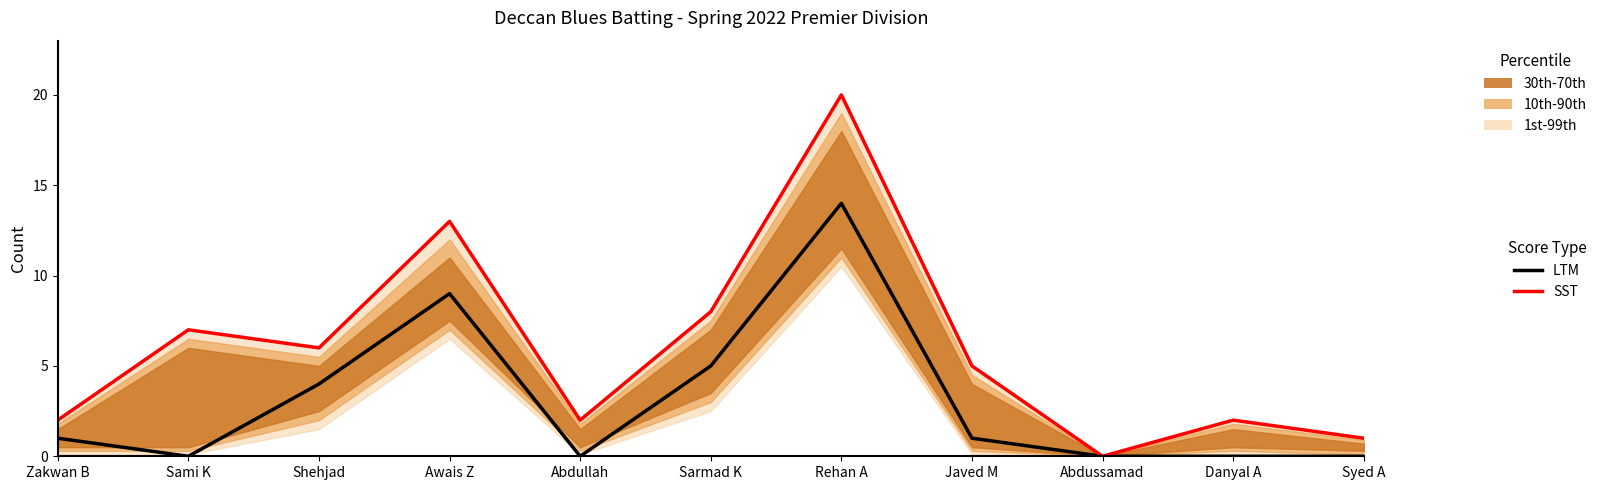

True or false: SST (Balls) and LTM (Runs) cross at least once.

False